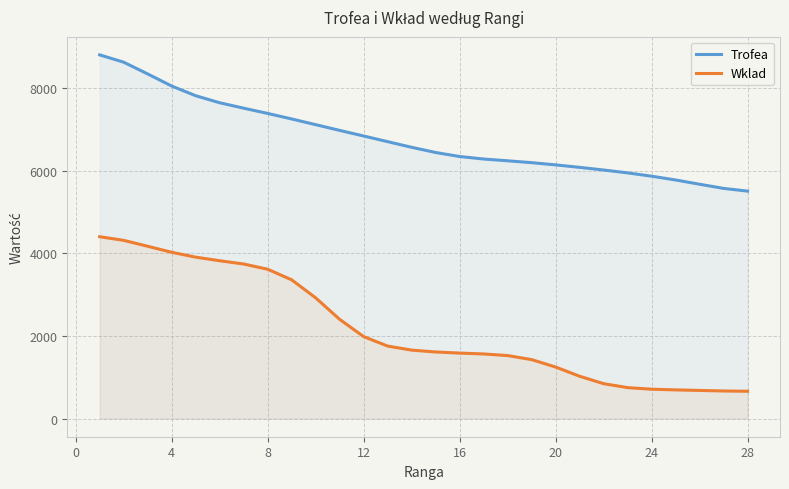

Which series has the largest range (max minus min)?

Wklad